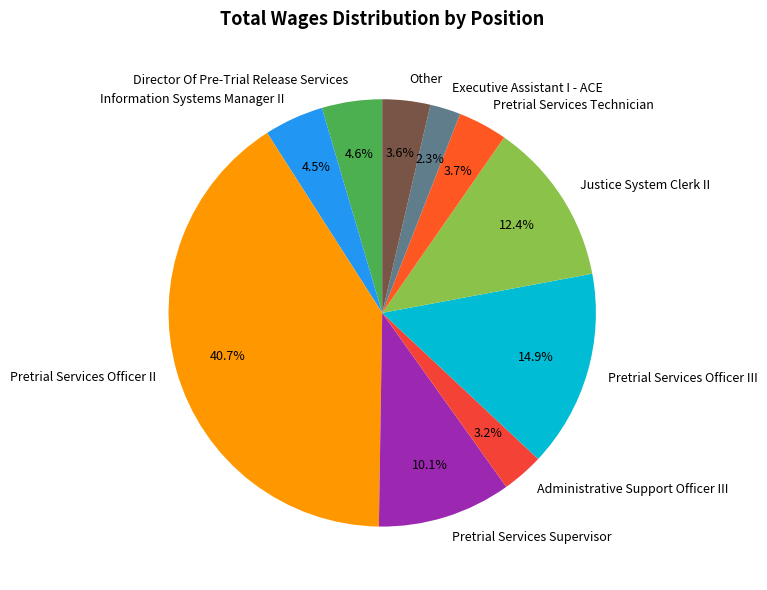

What percentage is NOT represented by Information Systems Manager II?

95.5%